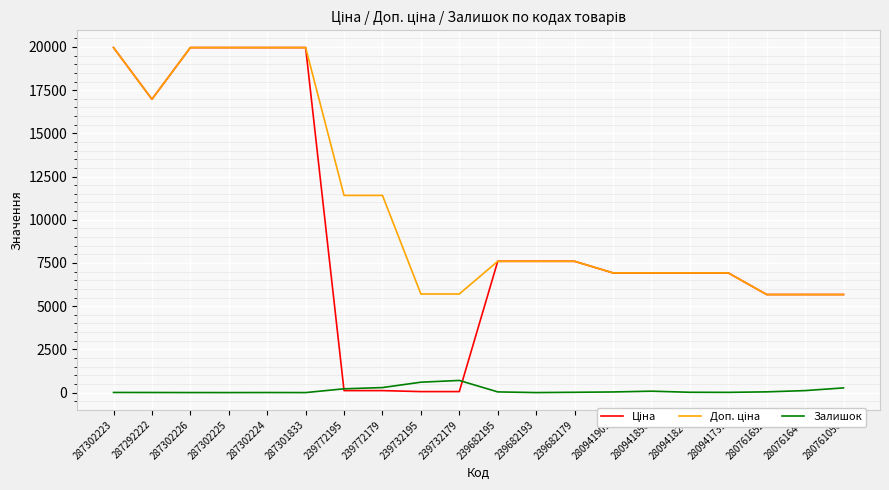

The Залишок series shows 3.0 at 287302224. True or false?

True